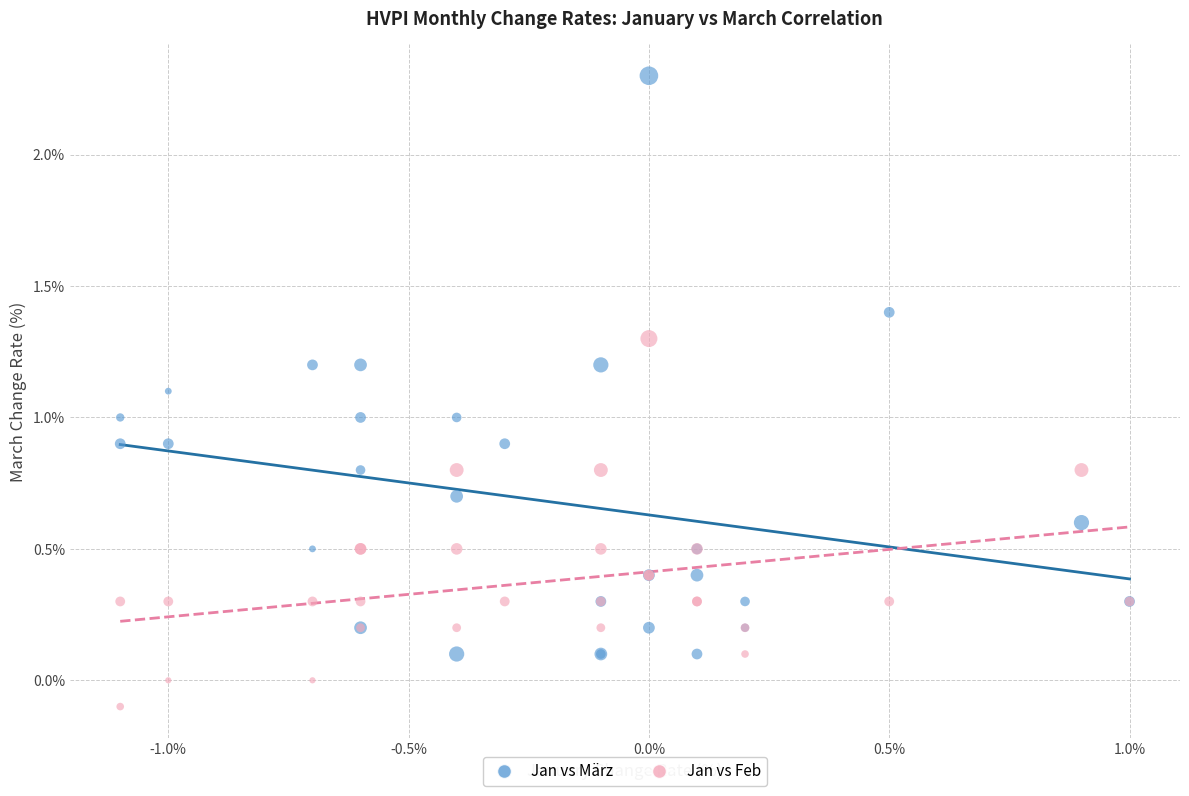

What is the X range (max minus min) for the scatter plot?

2.1